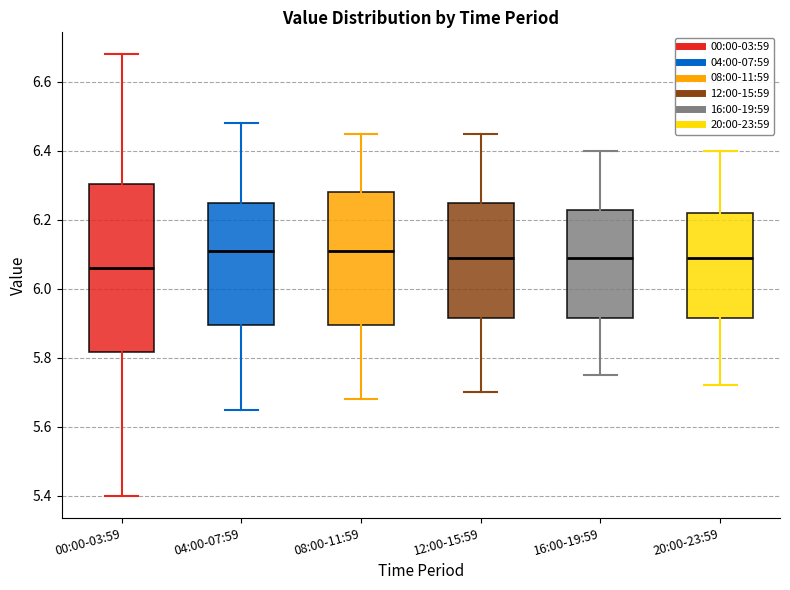

Reading left to right, transcribe this box plot: for each box, give where its median line is, the range the box spans, and where its two whiskers end, as read against the y-axis. The values are not printed on the chart, so give them approximately, as read against the axis.

00:00-03:59: median 6.06, box 5.82 to 6.30, whiskers 5.40 to 6.68
04:00-07:59: median 6.12, box 5.90 to 6.26, whiskers 5.66 to 6.48
08:00-11:59: median 6.12, box 5.90 to 6.28, whiskers 5.68 to 6.46
12:00-15:59: median 6.10, box 5.92 to 6.26, whiskers 5.70 to 6.46
16:00-19:59: median 6.10, box 5.92 to 6.22, whiskers 5.76 to 6.40
20:00-23:59: median 6.10, box 5.92 to 6.22, whiskers 5.72 to 6.40